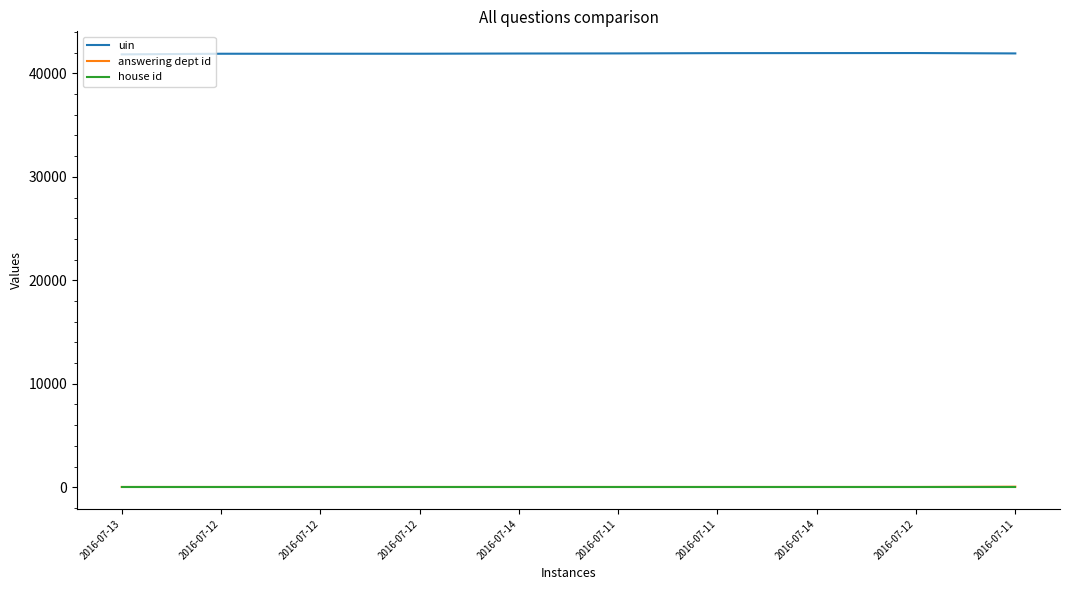

What is the spread (max minus min) of values at 2016-07-12?

41894